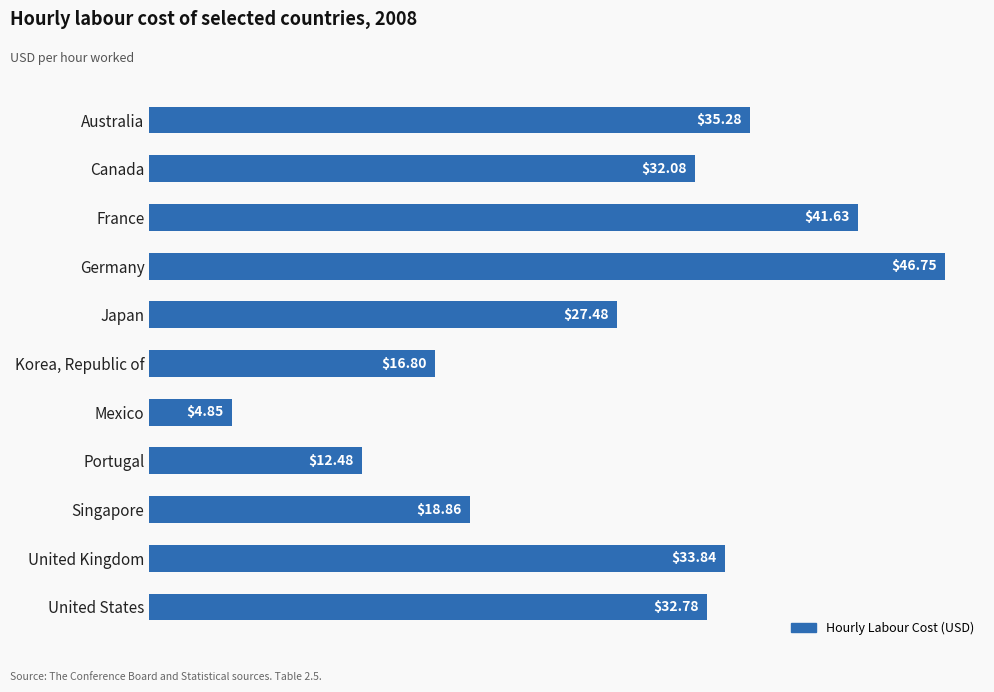

Does the chart contain any negative values?

No